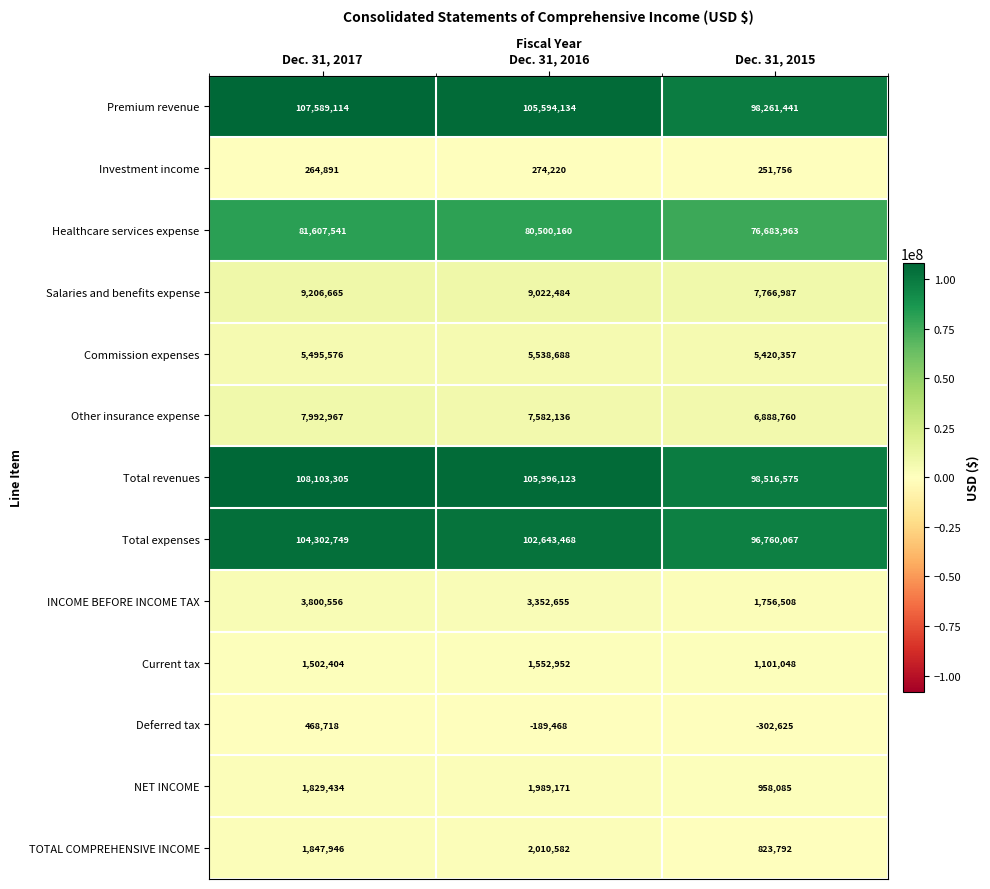

Which category has the lowest value across all series?

Dec. 31, 2015